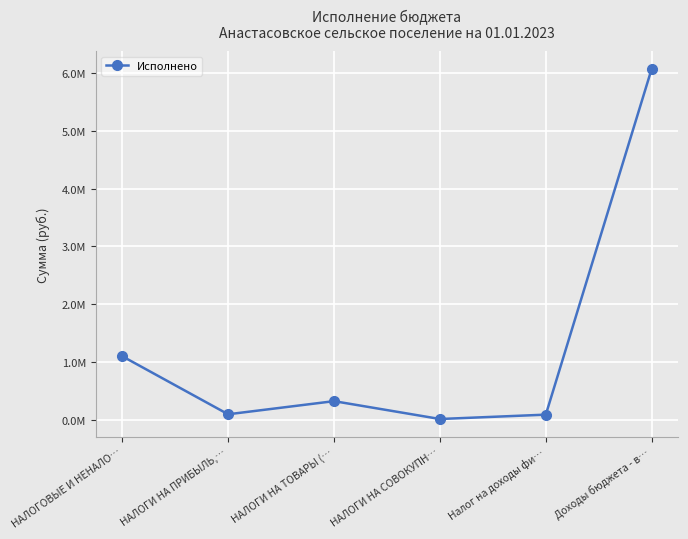

Reading right to left, what are all the values shown in this chart?

Доходы бюджета - в…=6074383.7	Налог на доходы фи…=92300.0	НАЛОГИ НА СОВОКУПН…=16853.4	НАЛОГИ НА ТОВАРЫ (…=325605.8	НАЛОГИ НА ПРИБЫЛЬ,…=98627.0	НАЛОГОВЫЕ И НЕНАЛО…=1102448.4